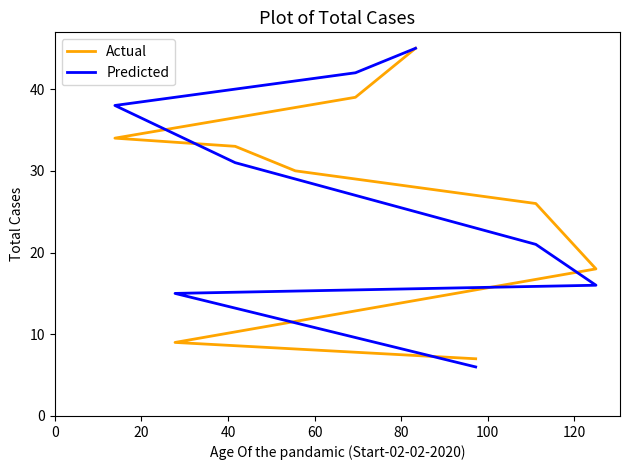

True or false: Predicted has more than 2 interior local peaks.

False